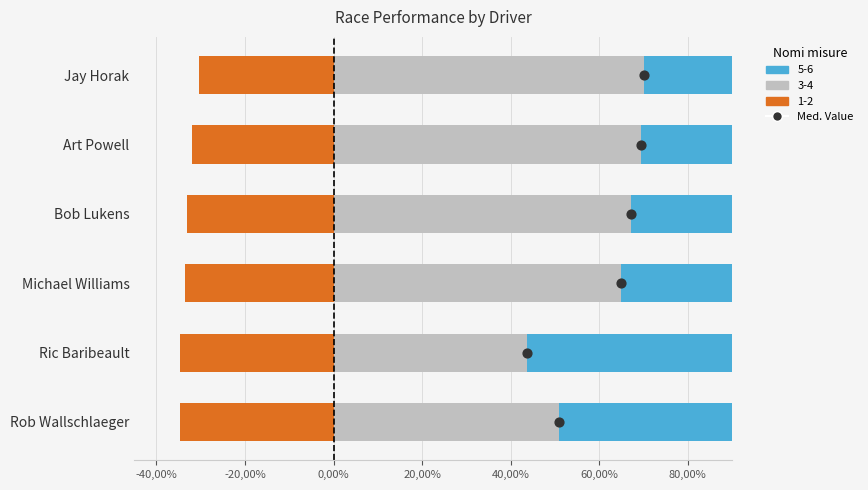

What is the ratio of the value at 40,00% to the value at 20,00%?

1.3